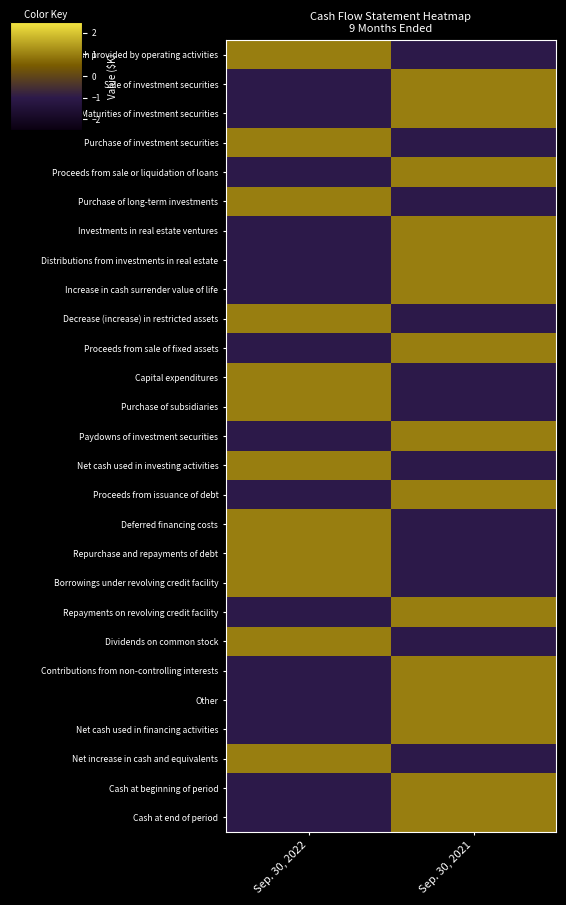

At which category does the chart reach its minimum across all series?

Sep. 30, 2021